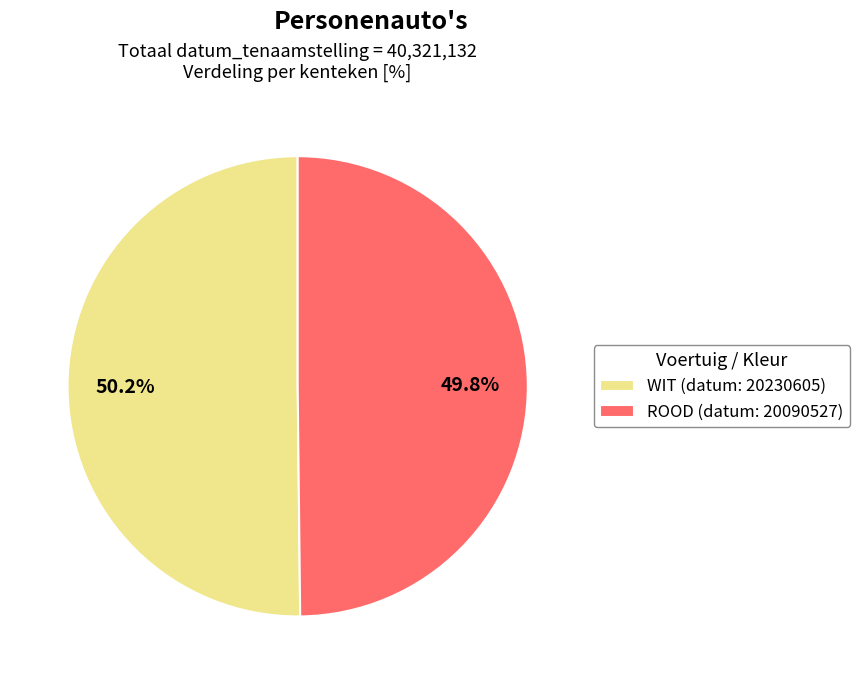

What is the ratio of the value at WIT (datum: 20230605) to the value at ROOD (datum: 20090527)?

1.0